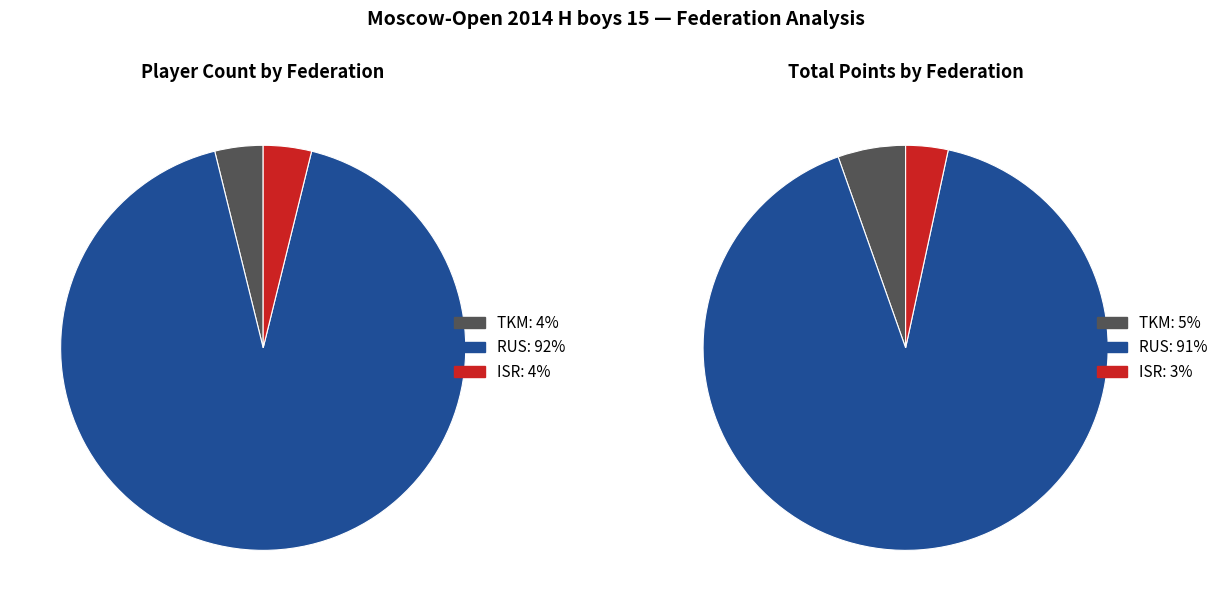

What is the largest slice in the pie chart?

RUS